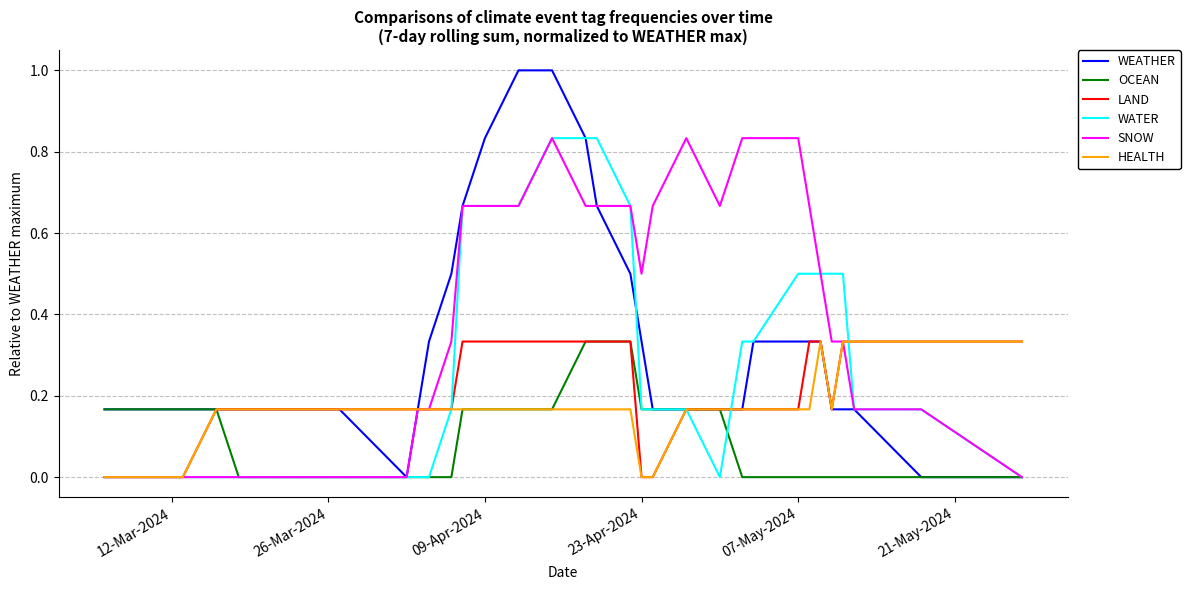

What is the maximum value shown in the chart?

1.0